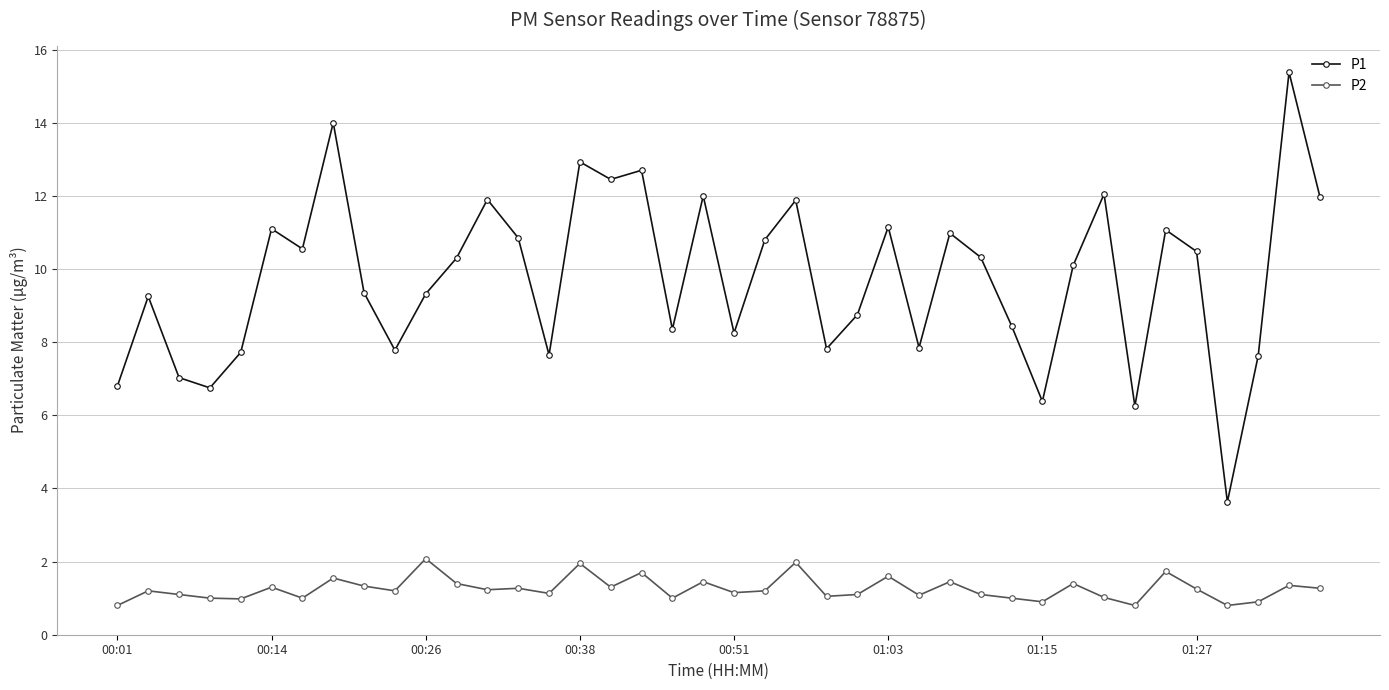

Which series has the largest total across all categories?

P1